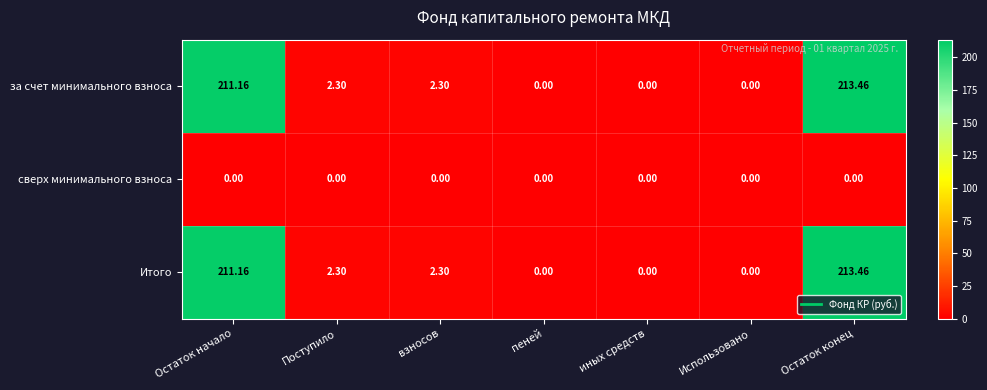

What is the total value across all series at взносов?

4.6